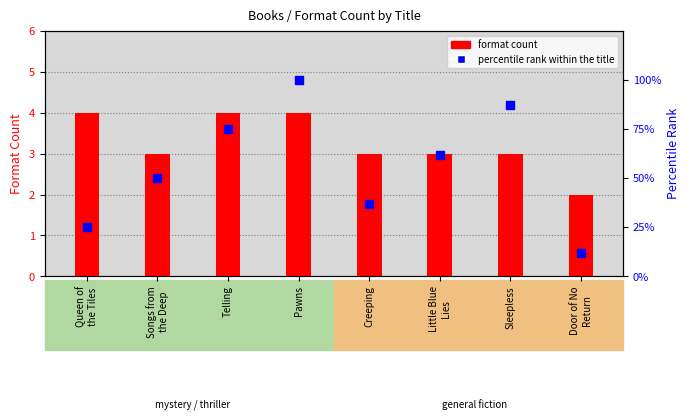

Which series contains the highest Y value?

percentile rank within the title